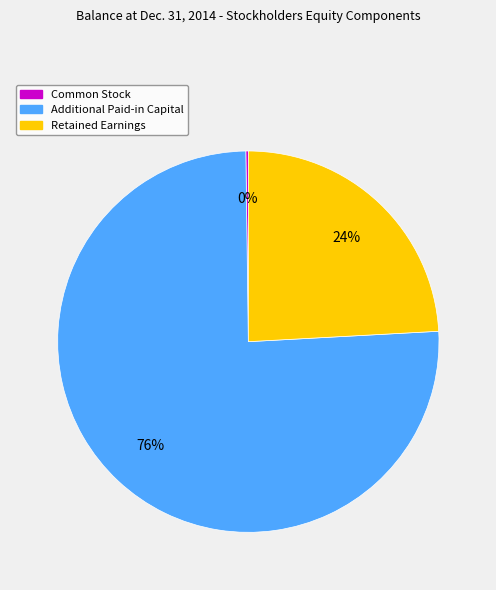

Which slice is the largest?

Additional Paid-in Capital